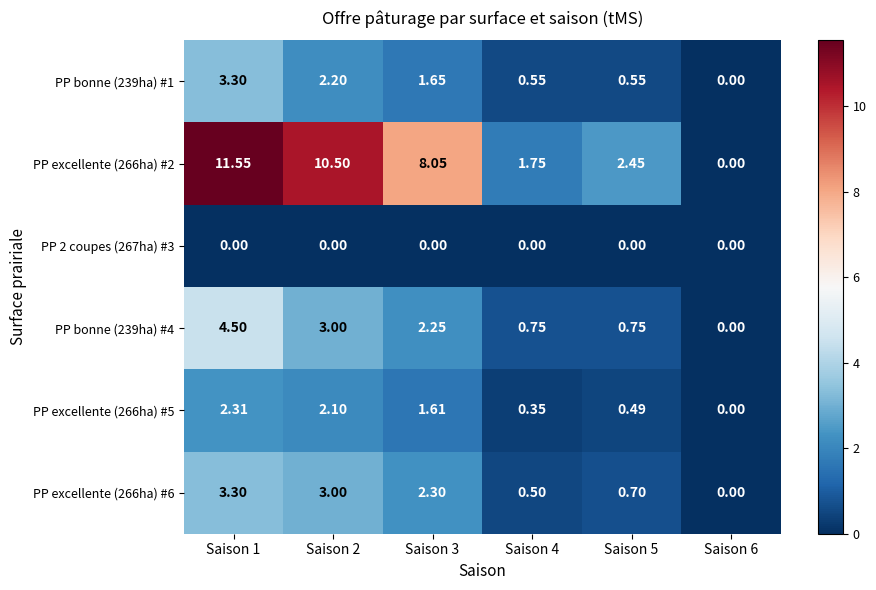

How many categories are shown in the chart?

6